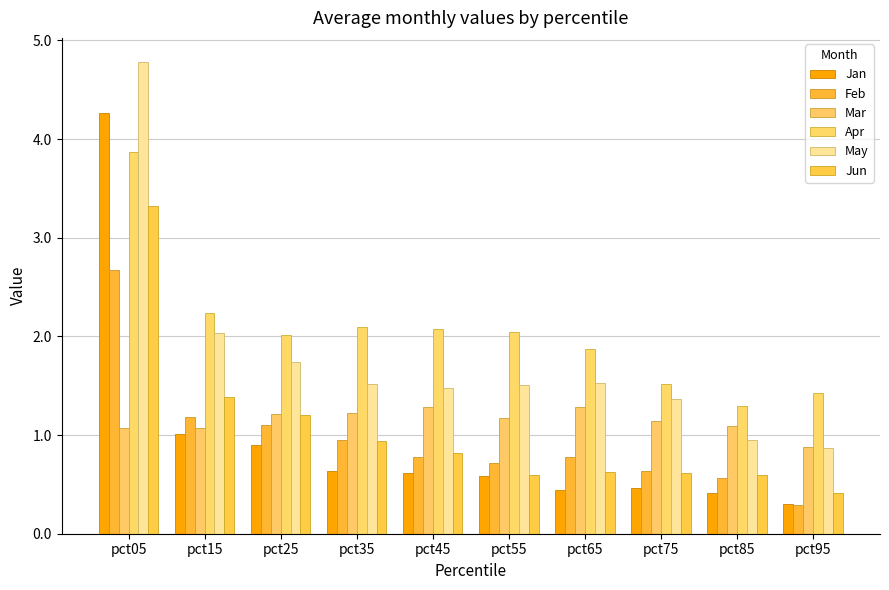

At which label does Feb reach its peak?

pct05